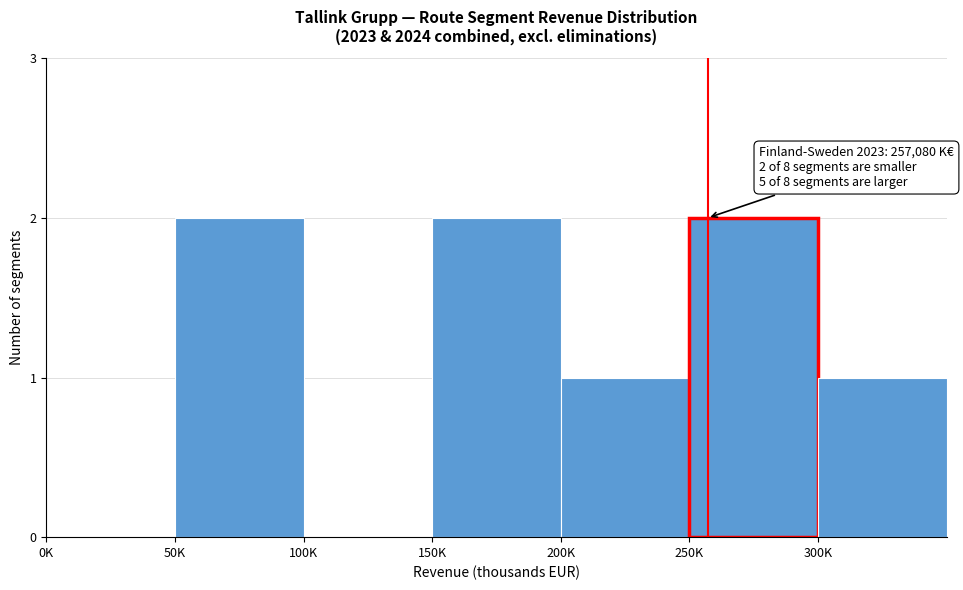

Reading right to left, transcribe all the data shown in this chart.

300K=1	250K=2	200K=1	150K=2	100K=0	50K=2	0K=0